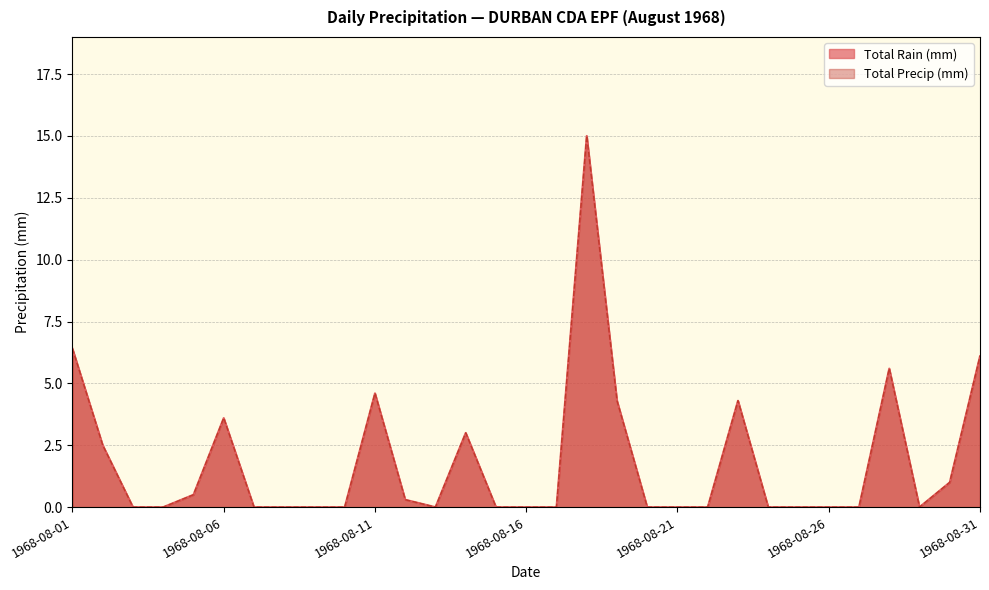

How many data points does each series have?

31